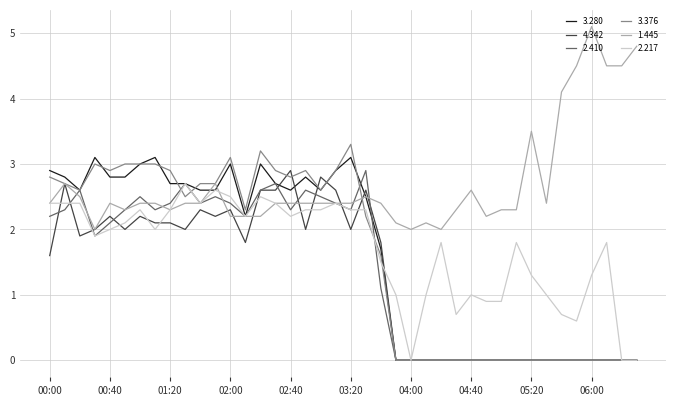

Which series has the largest total across all categories?

1.445